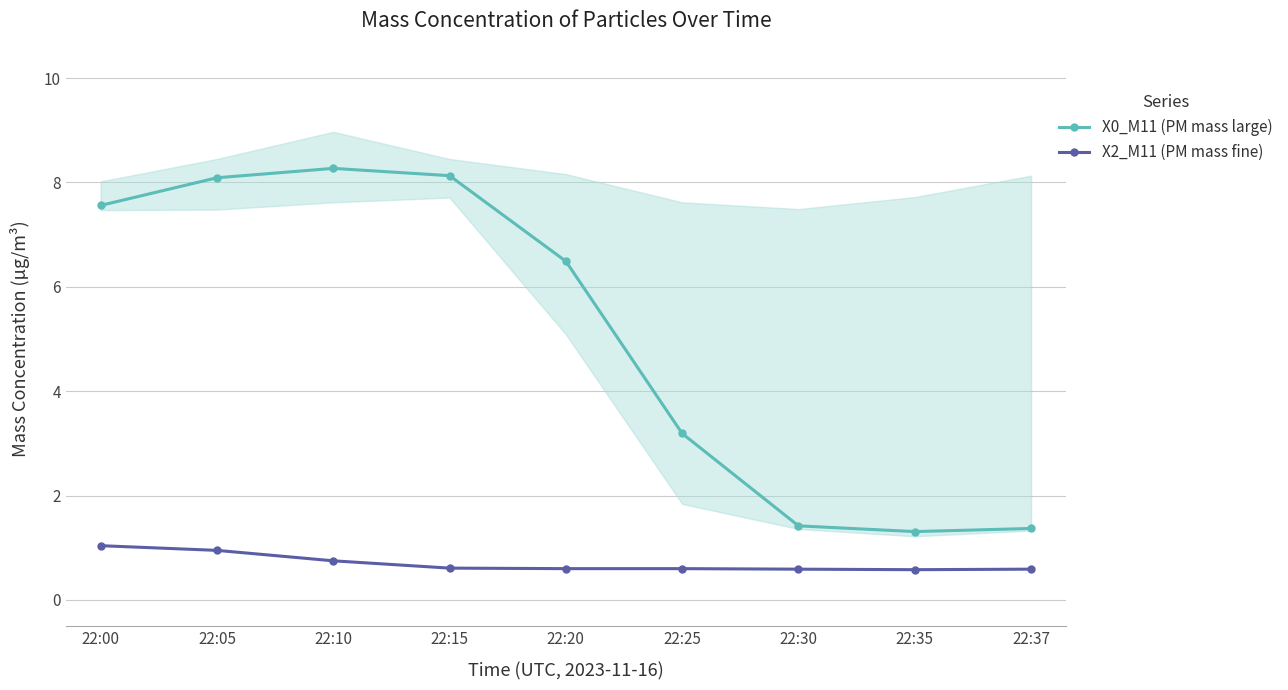

Which series has the largest total across all categories?

X0_M11 (PM mass large)